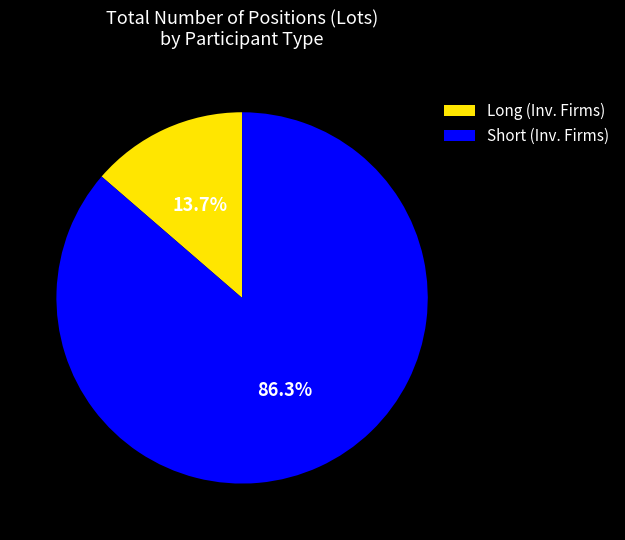

What is the smallest slice in the pie chart?

Long (Inv. Firms)